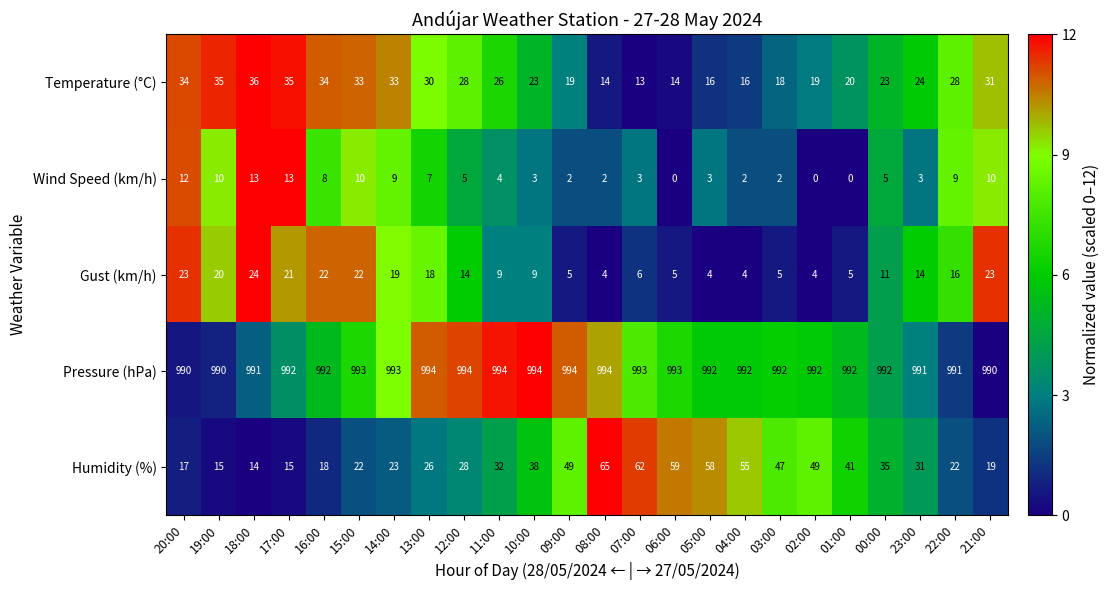

What is the difference between the second highest and minimum values in the Temperature (°C) series?

22